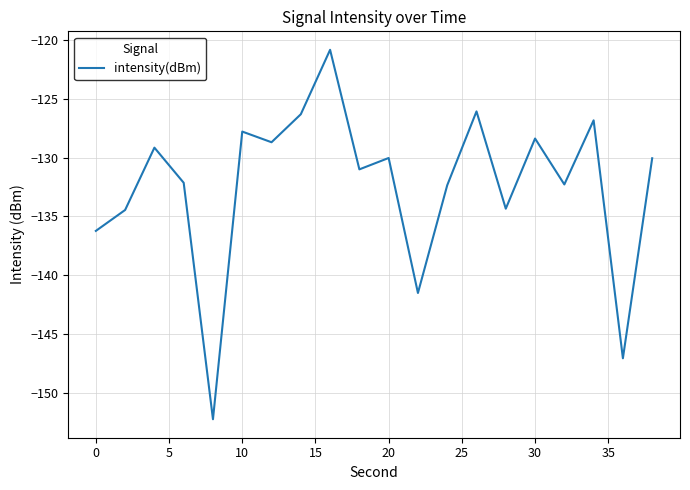

What is the average value?

-132.4